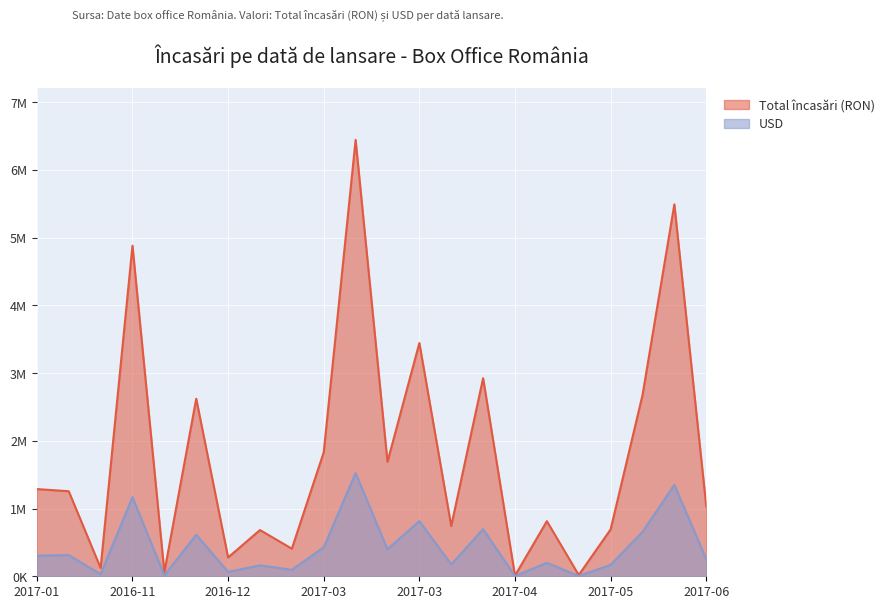

Rank the series by their average value, from lowest to highest.

USD, Total încasări (RON)